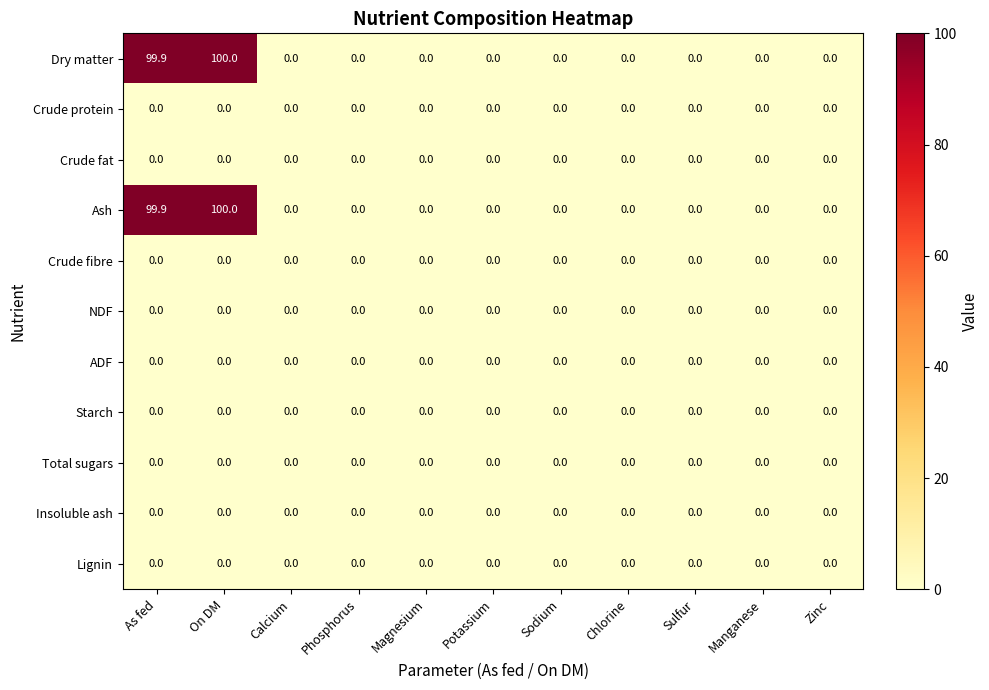

Count the number of data series in this chart.

11